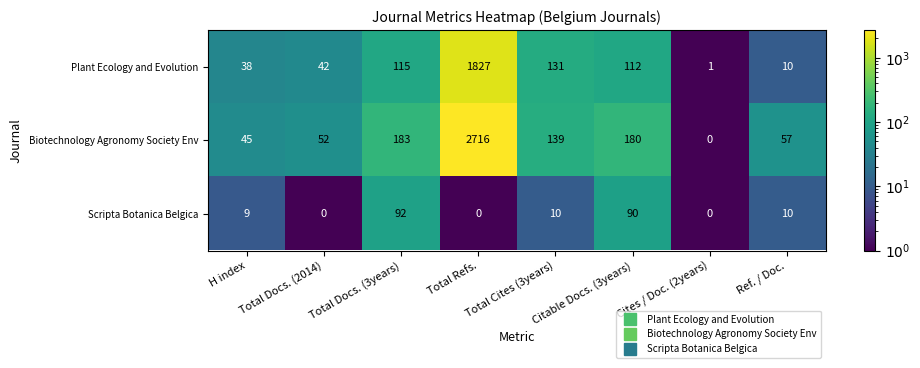

Is it true that Biotechnology Agronomy Society Env equals 2716 at Total Refs.?

True